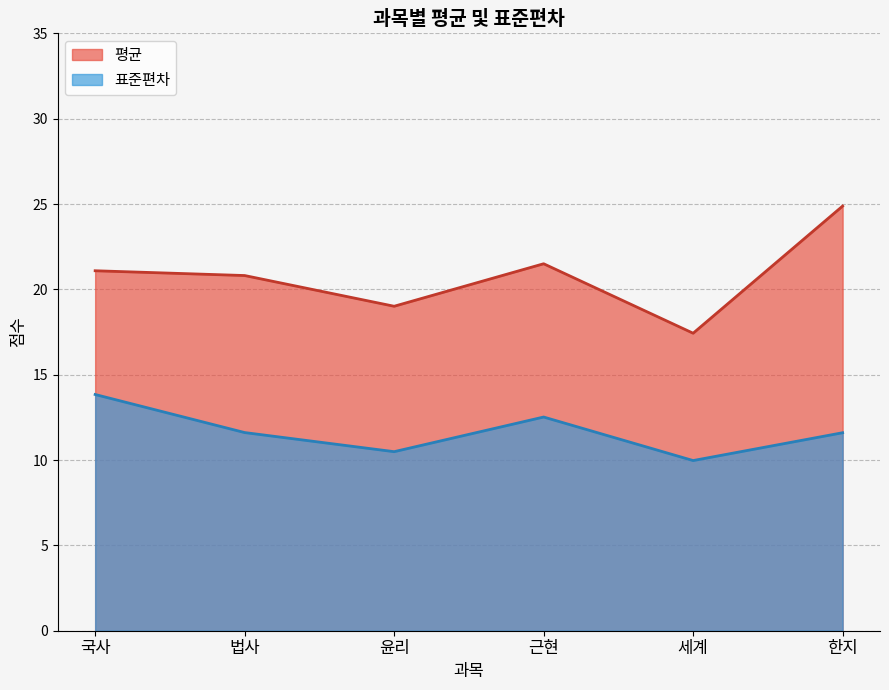

What are all the series names shown in the legend?

평균, 표준편차